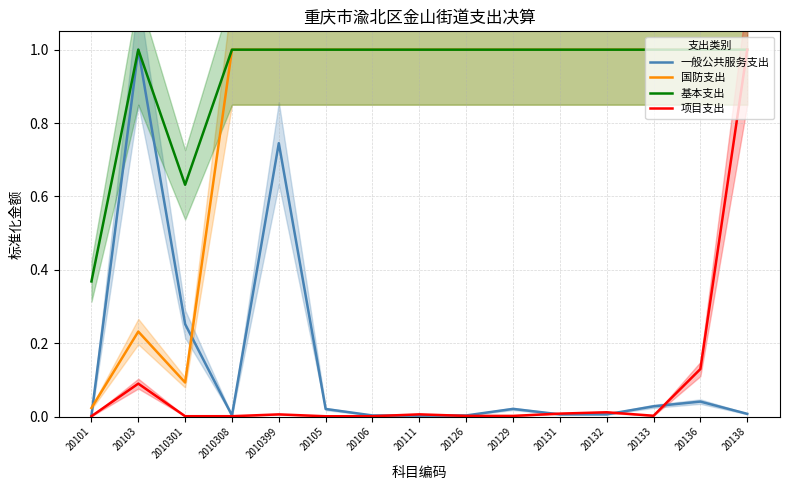

The value of 国防支出 at 20131 is 0.6. True or false?

False